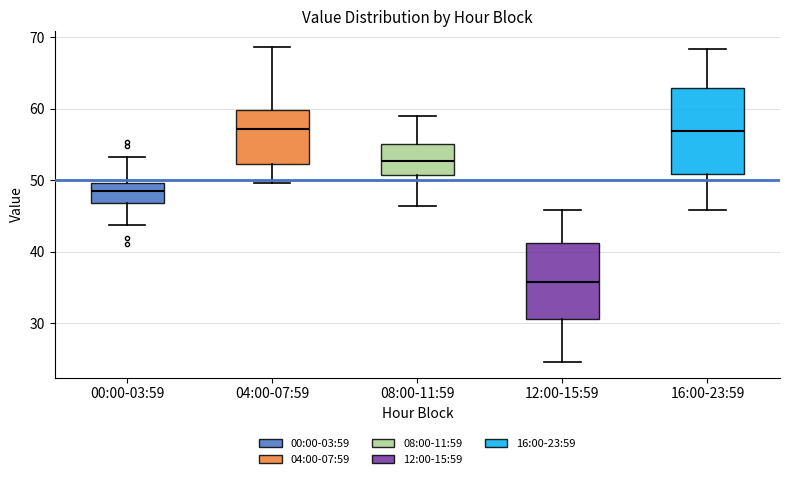

Reading left to right, read every box against the y-axis: the position of its median line, the range the box covers, and the ends of its whiskers. The values are not printed on the chart, so give them approximately, as read against the axis.

00:00-03:59: median 49, box 47 to 50, whiskers 44 to 53
04:00-07:59: median 57, box 52 to 60, whiskers 50 to 69
08:00-11:59: median 53, box 51 to 55, whiskers 46 to 59
12:00-15:59: median 36, box 31 to 41, whiskers 25 to 46
16:00-23:59: median 57, box 51 to 63, whiskers 46 to 68